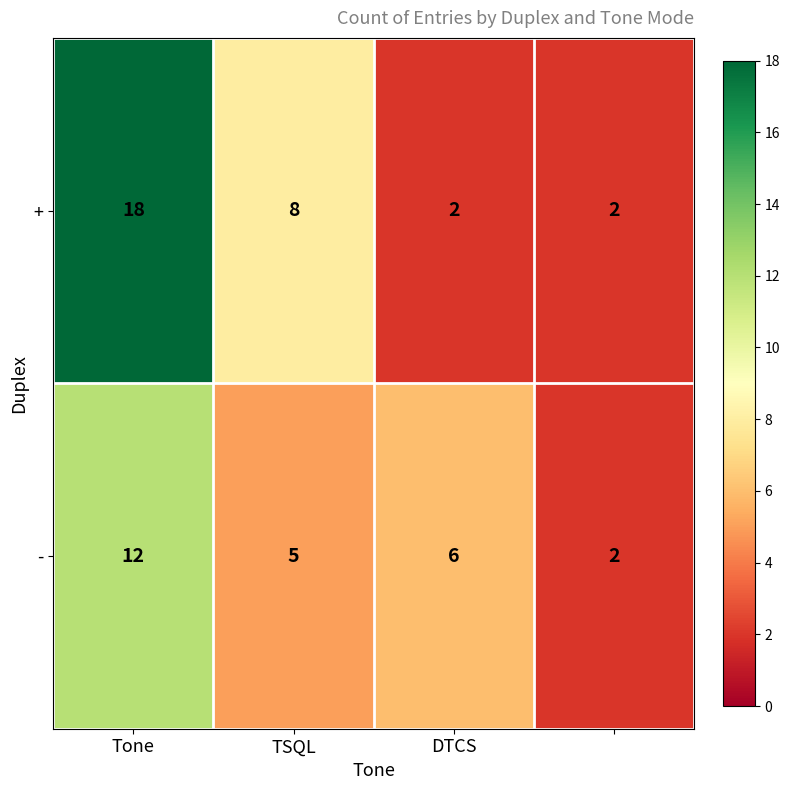

List the series in order of their overall mean, lowest first.

-, +